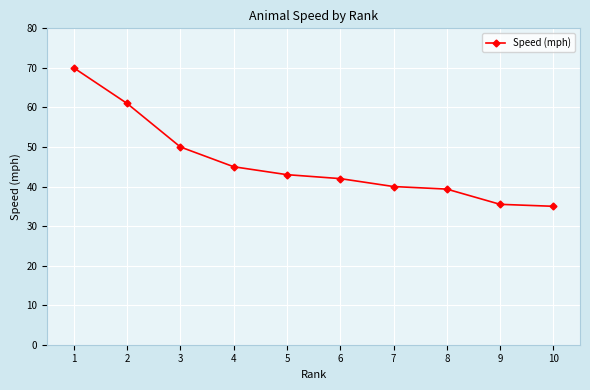

The chart shows a value of 61.0 at 2. True or false?

True